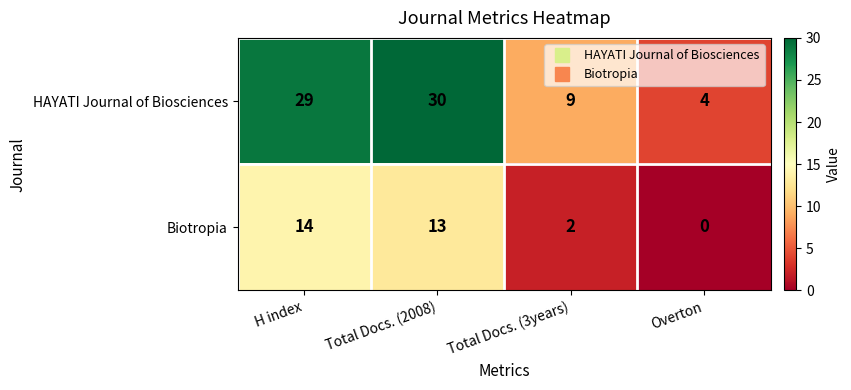

What is the total value across all series at Overton?

4